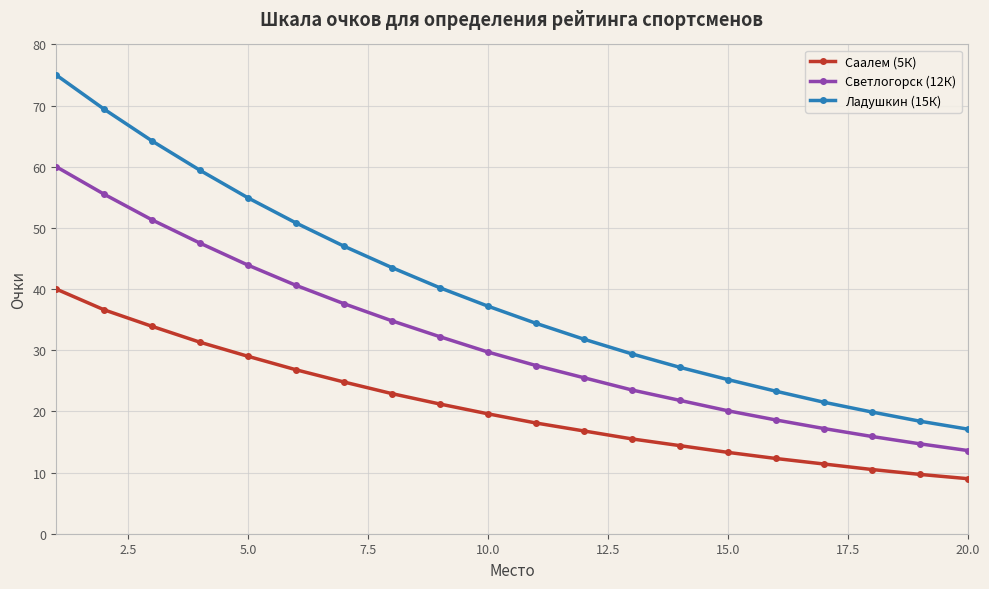

Reading left to right, extract all data points from this chart.

Саалем (5К): 40.0	36.6	33.9	31.3	29.0	26.8	24.8	22.9	21.2	19.6	18.1	16.8	15.5	14.4	13.3	12.3	11.4	10.5	9.7	9.0
Светлогорск (12К): 60.0	55.5	51.3	47.5	43.9	40.6	37.6	34.8	32.2	29.7	27.5	25.5	23.5	21.8	20.1	18.6	17.2	15.9	14.7	13.6
Ладушкин (15К): 75.0	69.4	64.2	59.4	54.9	50.8	47.0	43.5	40.2	37.2	34.4	31.8	29.4	27.2	25.2	23.3	21.5	19.9	18.4	17.1